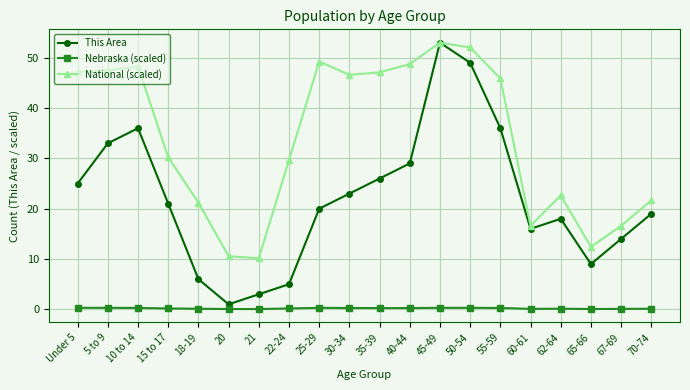

Rank the series at 21 from highest to lowest value.

National (scaled), This Area, Nebraska (scaled)